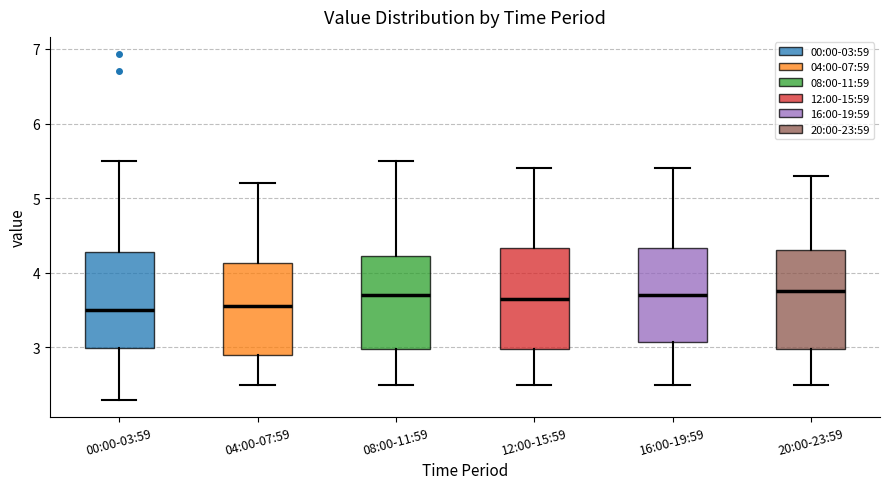

Where does the lower whisker of the box for 00:00-03:59 end on the y-axis? The values are not printed on the chart, so give them approximately, as read against the axis.

2.3